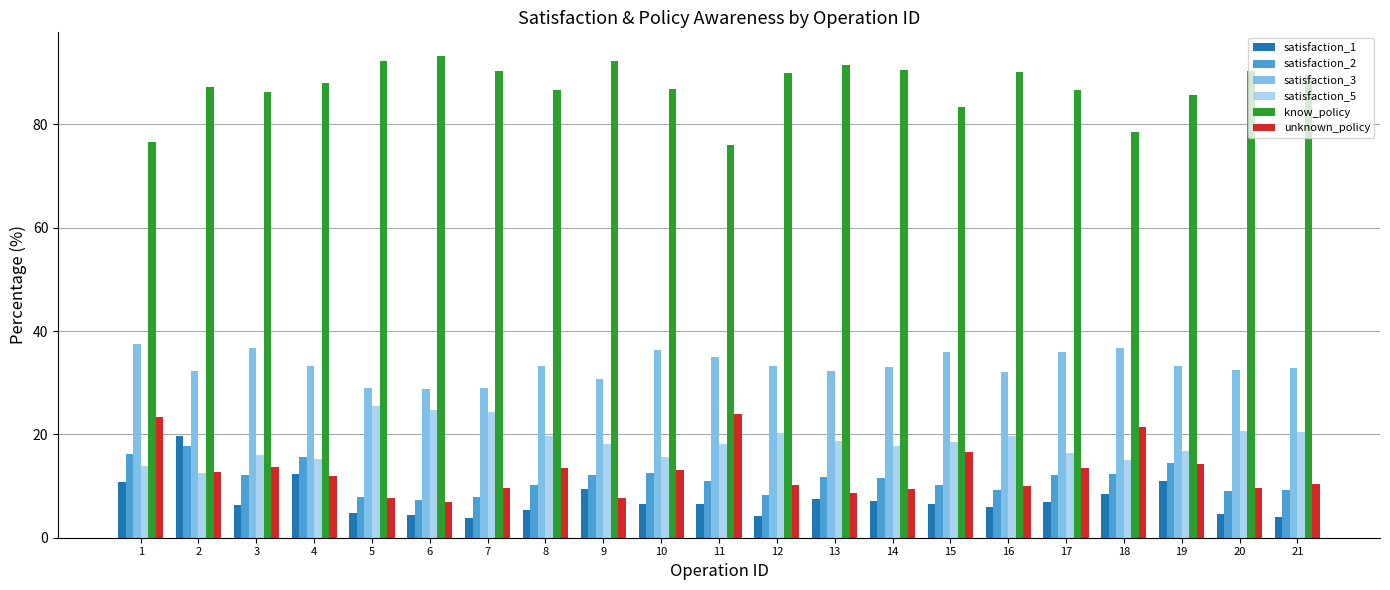

What is the spread (max minus min) of values at 6?

88.7